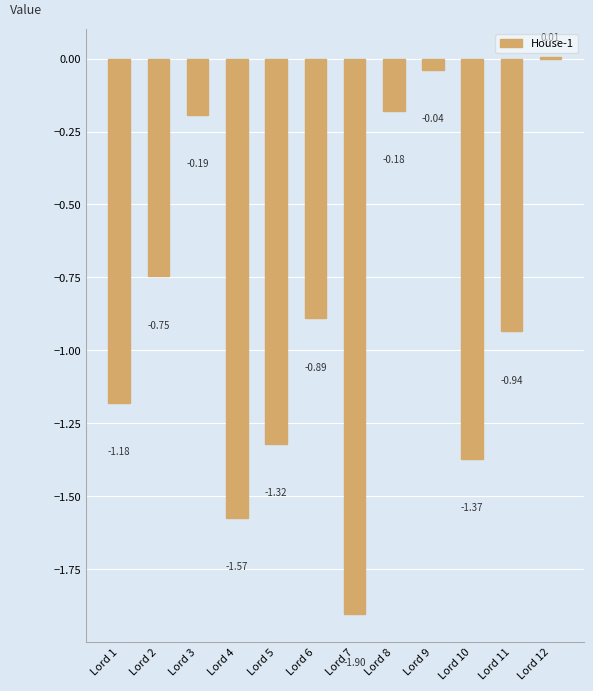

List the labels in order of value, largest first.

Lord 12, Lord 9, Lord 8, Lord 3, Lord 2, Lord 6, Lord 11, Lord 1, Lord 5, Lord 10, Lord 4, Lord 7